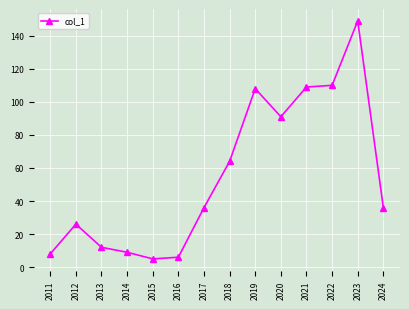

What is the maximum value shown in the chart?

149